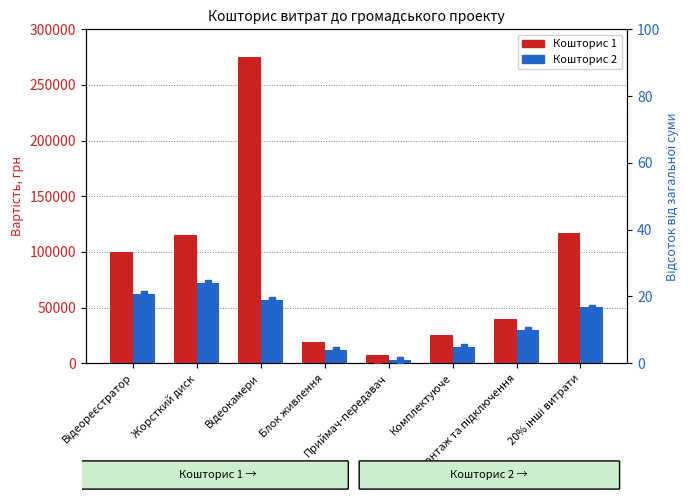

What is the total value across all series at 20% інші витрати?

166700.3